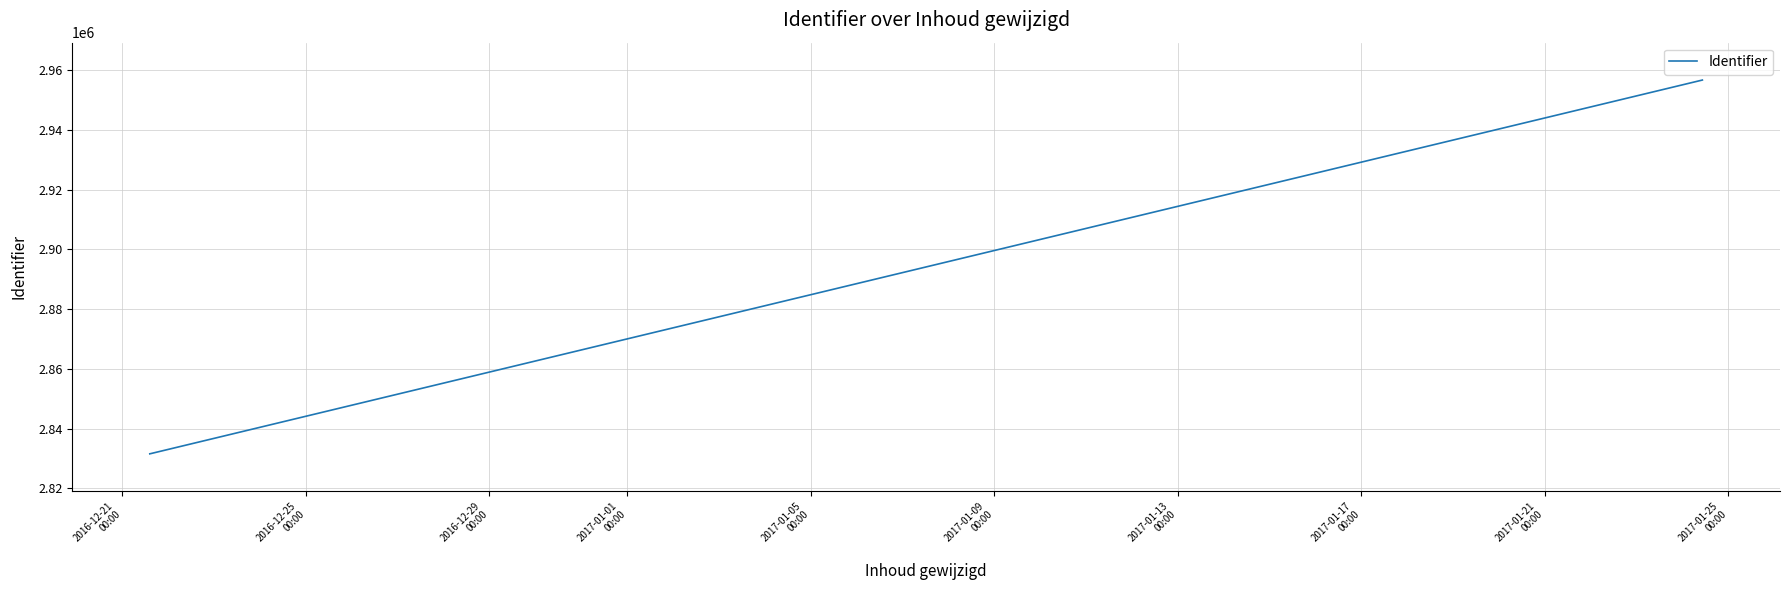

What is the maximum value shown in the chart?

2956660